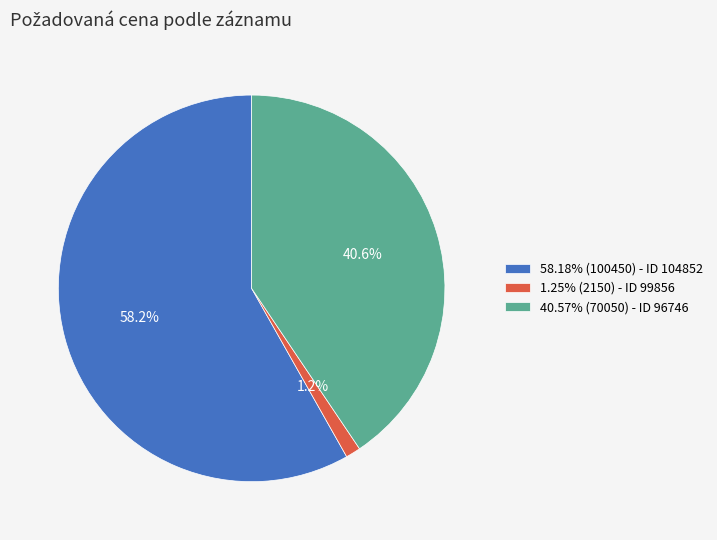

Is there any slice that represents more than half of the pie?

Yes